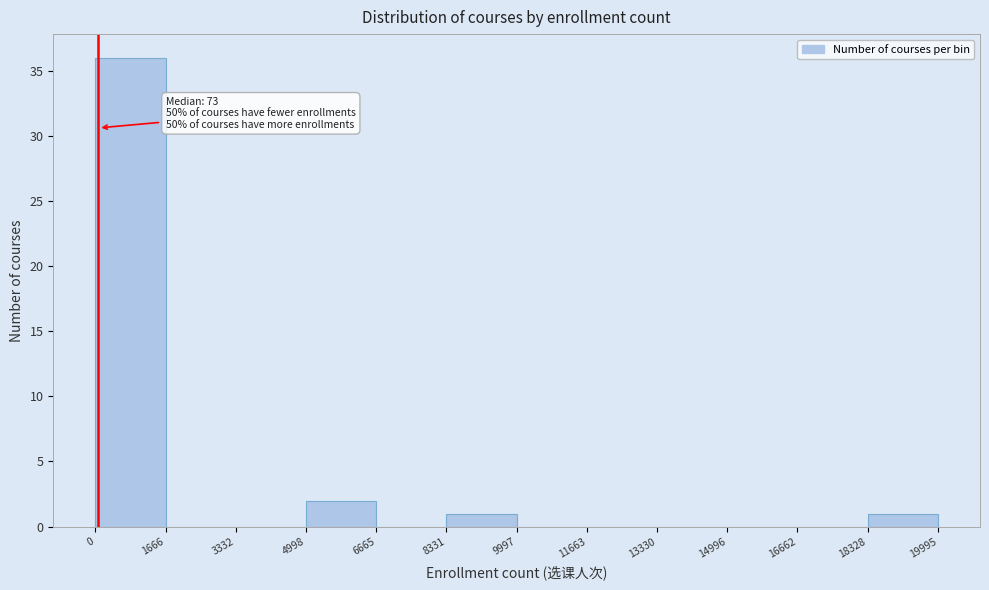

Which range on the x-axis has the tallest bar?

0 to 1666